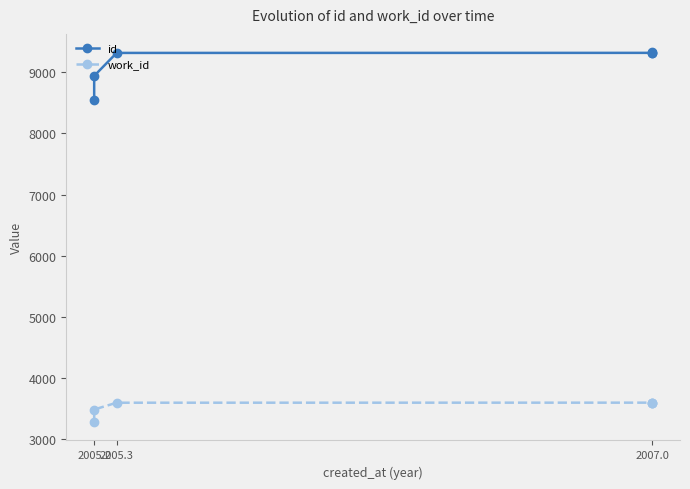

At 2007.0, list the series in order from largest to smallest.

id, work_id